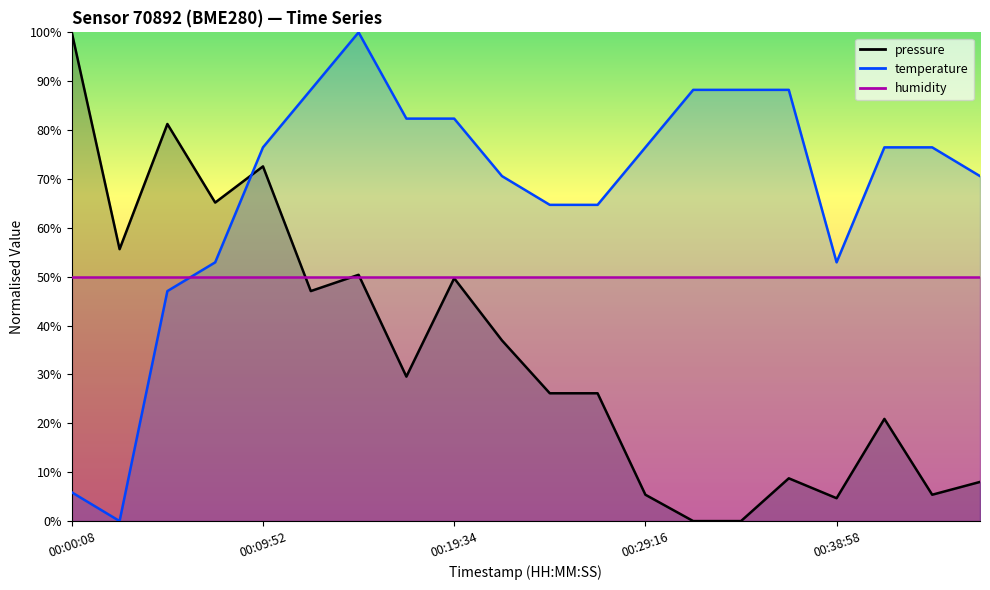

Which has a higher value, 00:38:58 or 00:46:15?

00:46:15